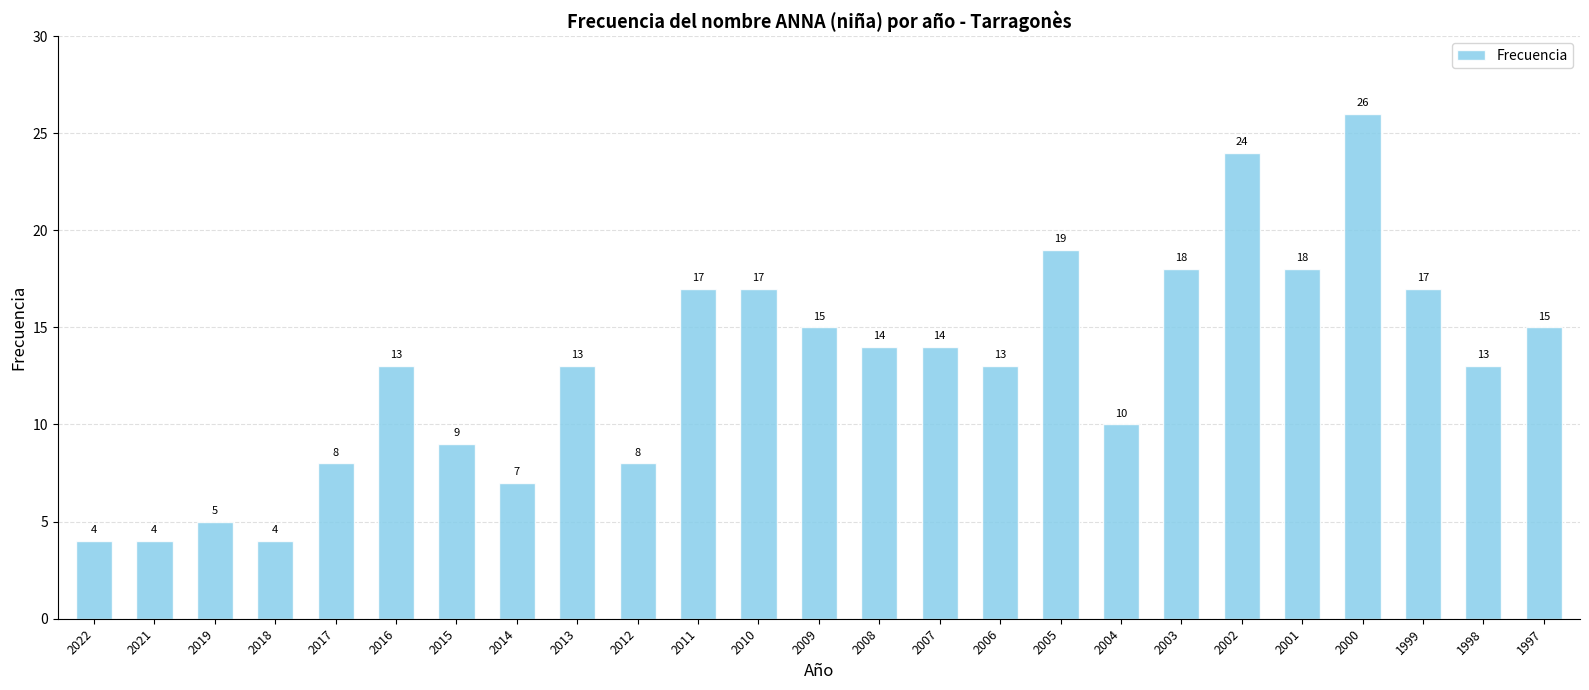

The value at 2006 is 21. True or false?

False